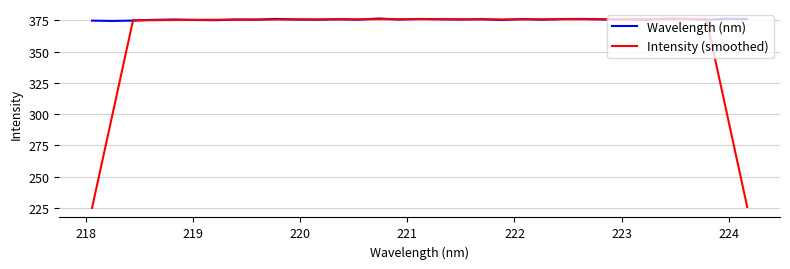

Which series has the largest range (max minus min)?

Intensity (smoothed)